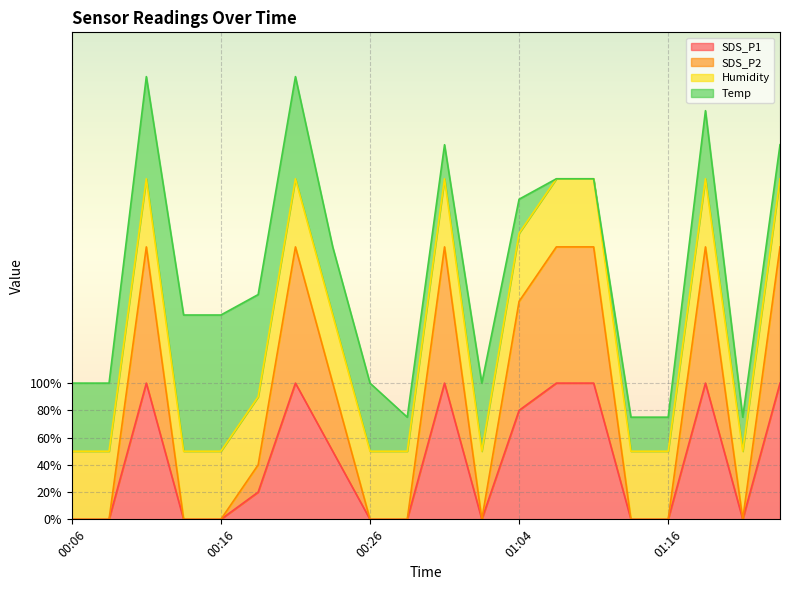

At which category does SDS_P2 reach its first local peak?

00:11